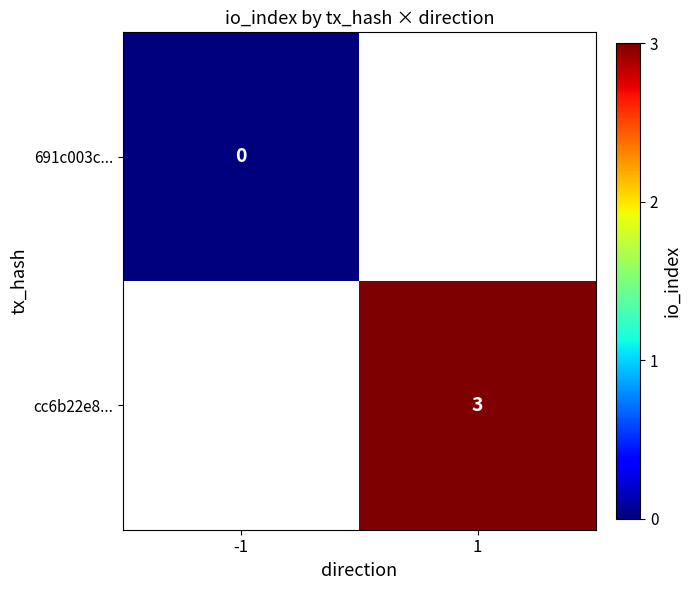

Is it true that cc6b22e8... equals 3 at 1?

True